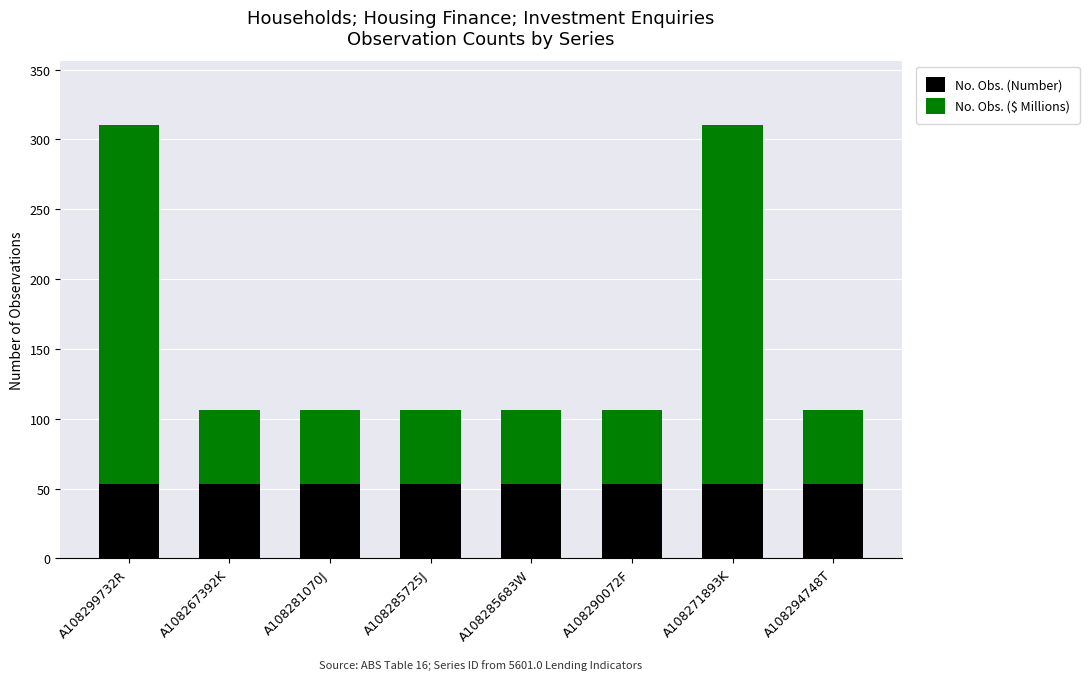

True or false: No. Obs. (Number) has a value of 53 at A108285725J.

True